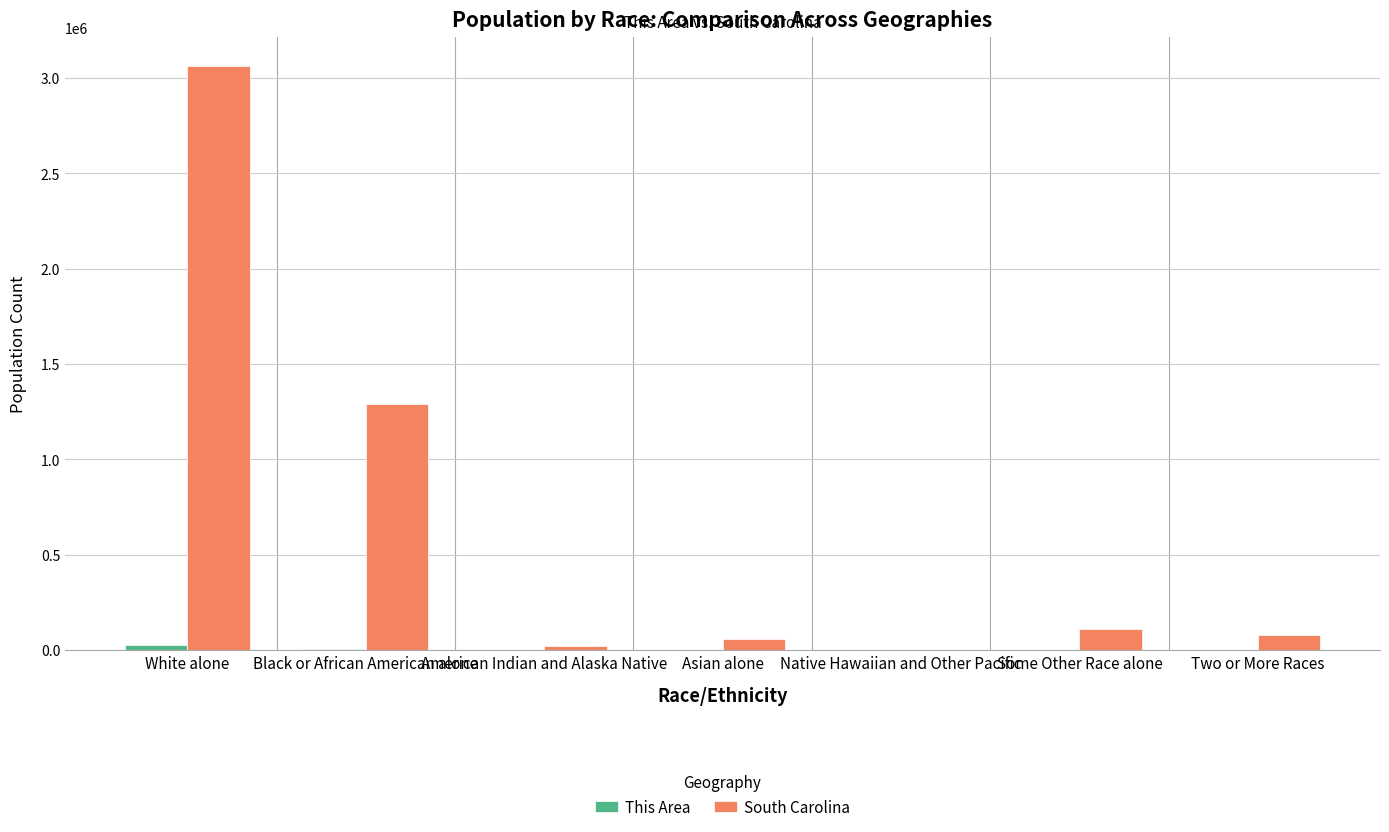

Where is South Carolina nearest to the value 1531353?

Black or African American alone